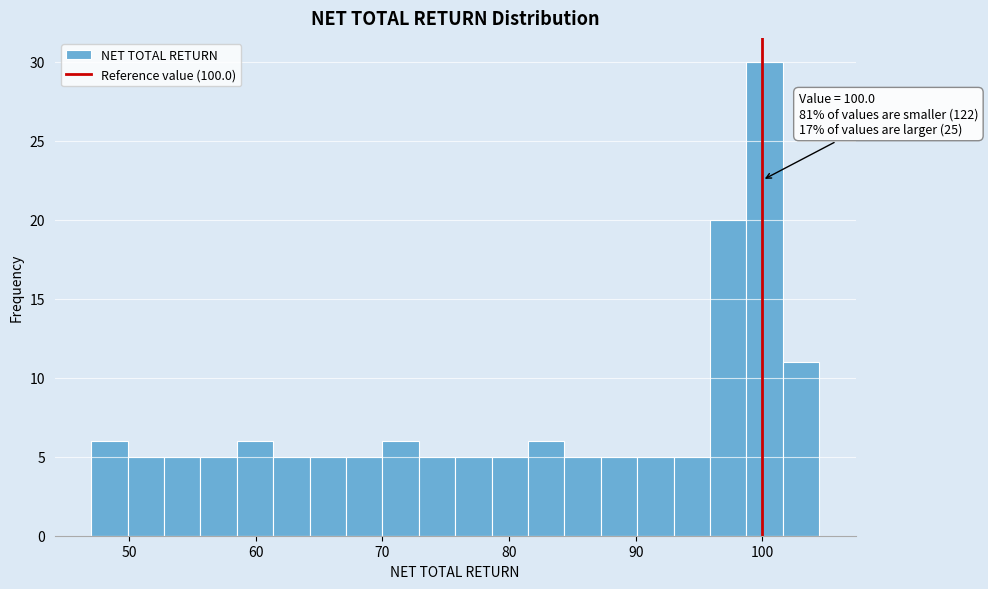

Read against the x-axis, roughly where is the centre of the tallest bar?

100